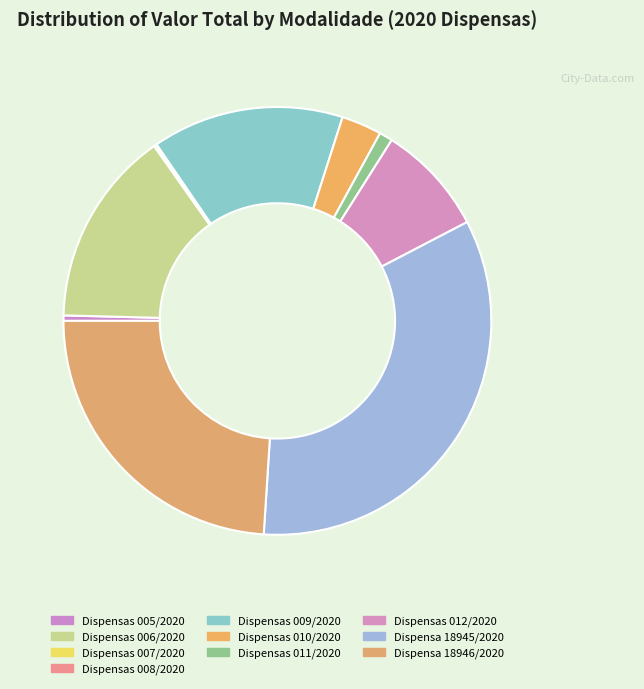

Does Dispensas 012/2020 account for over 50% of the chart?

No